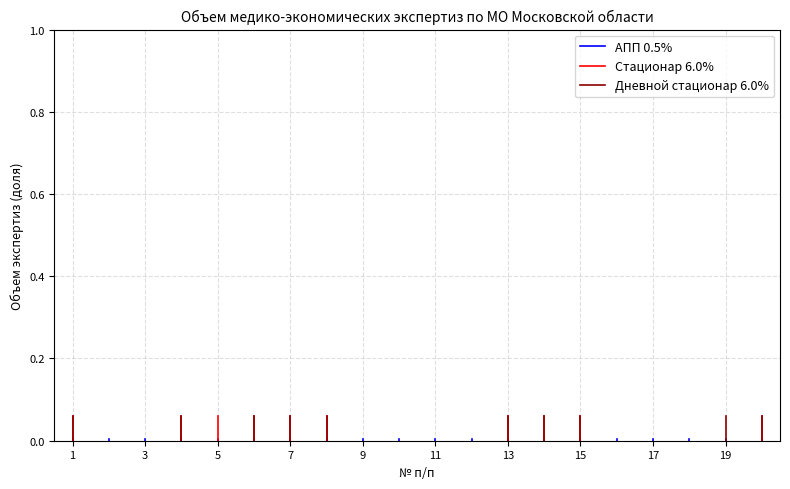

How many values in the Стационар 6.0% series exceed 0?

1